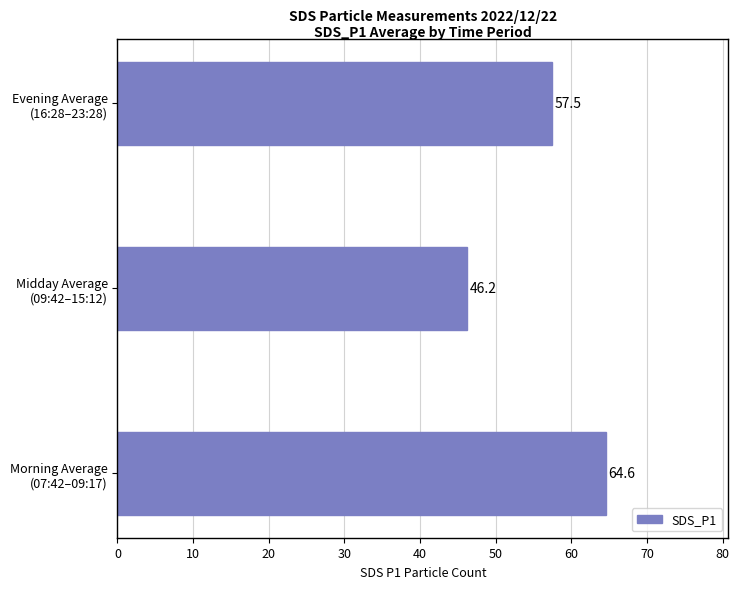

What is the sum of all values?

168.3